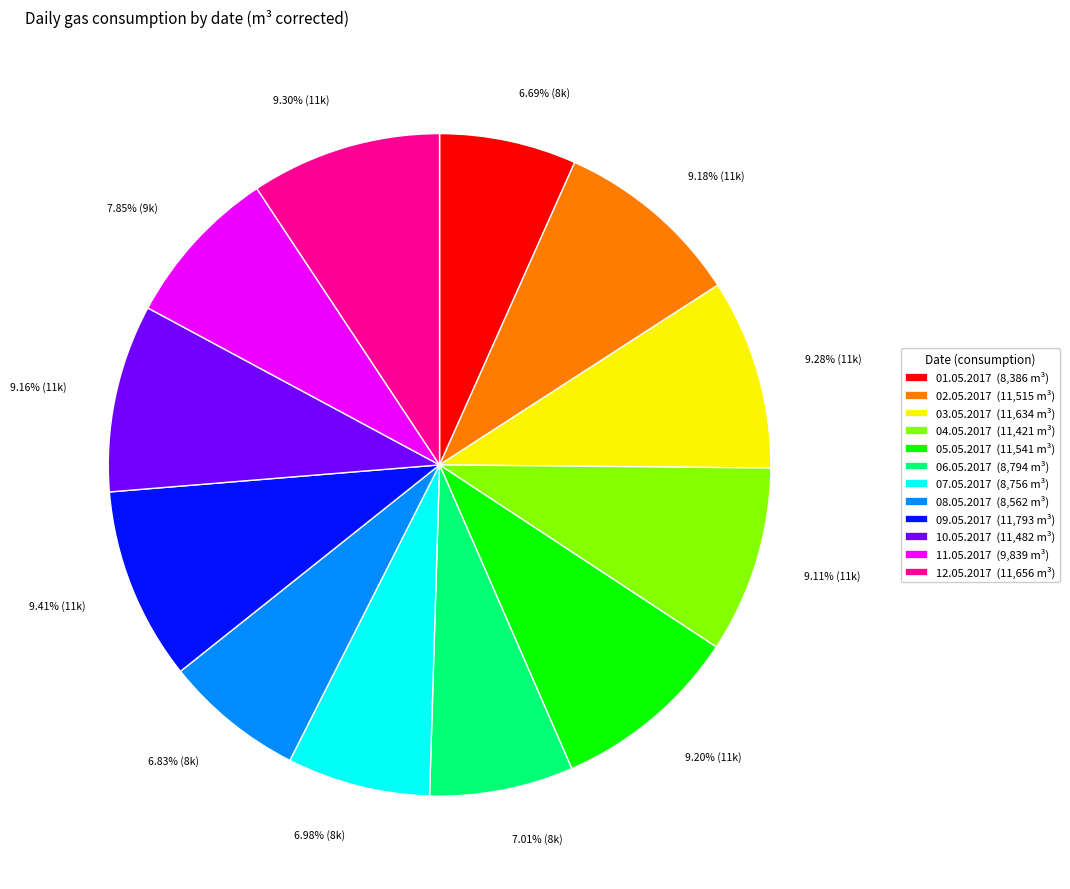

To the nearest percent, what portion does 04.05.2017 represent?

9%